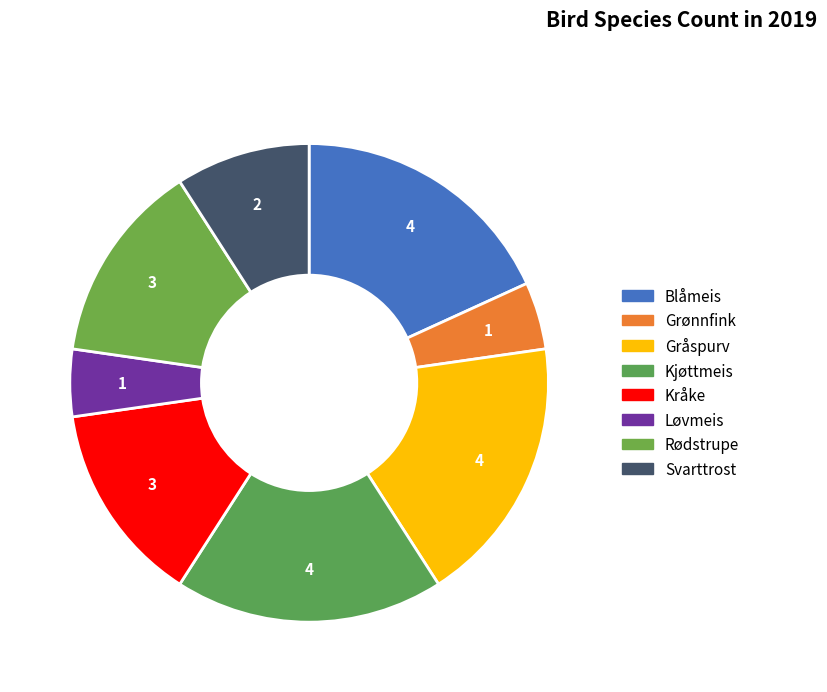

What percentage is the Svarttrost slice, to the nearest percent?

9%